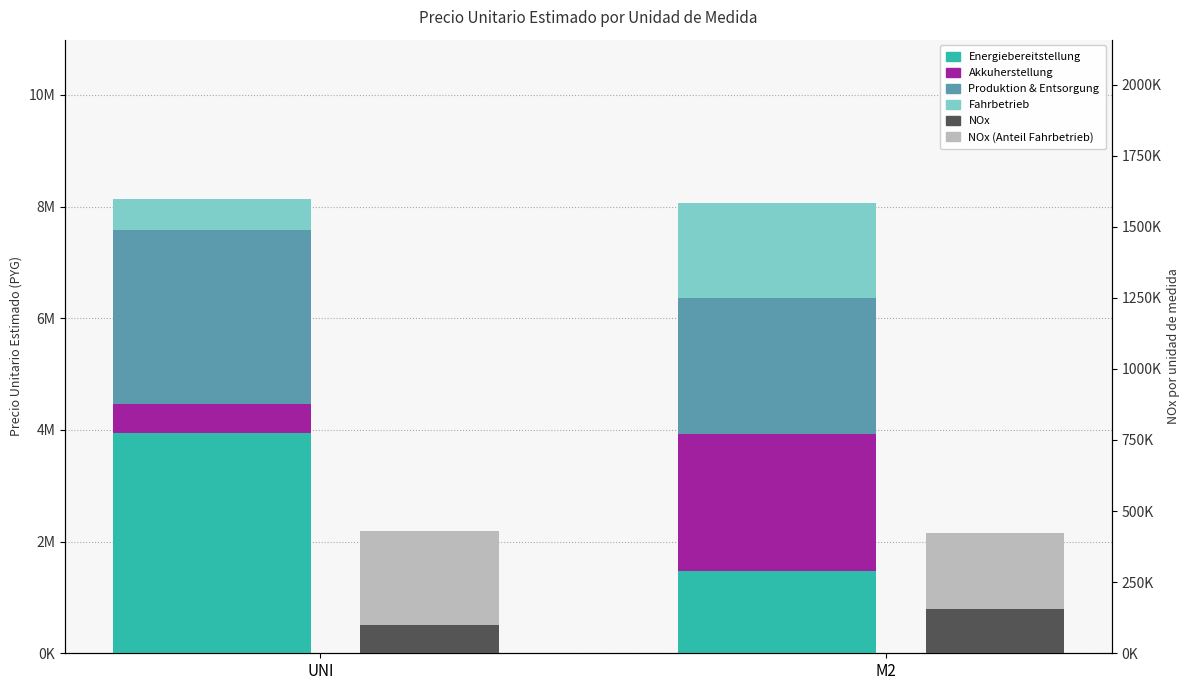

What is the total value across all series at M2?

8485934